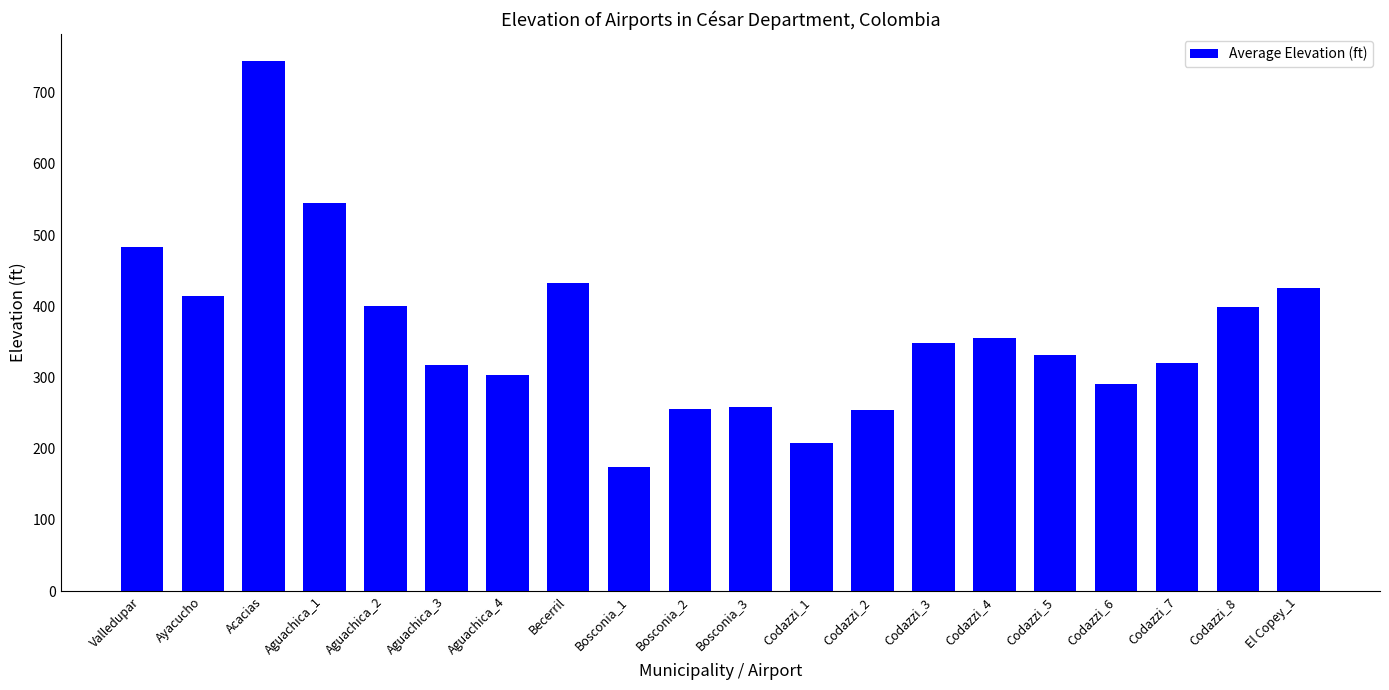

The chart shows a value of 500 at Aguachica_3. True or false?

False